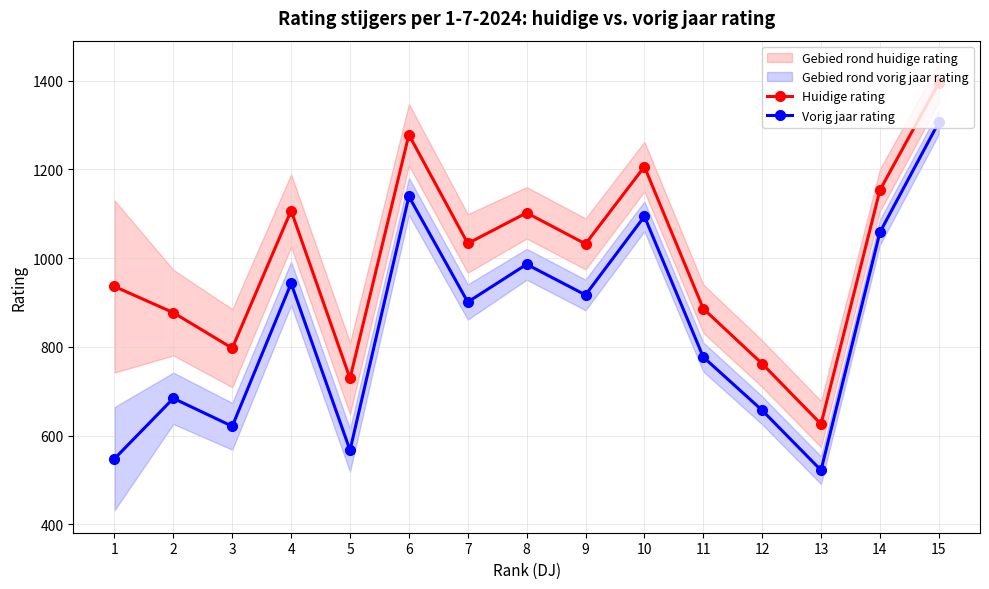

True or false: Vorig jaar rating and Huidige rating intersect in this chart.

False